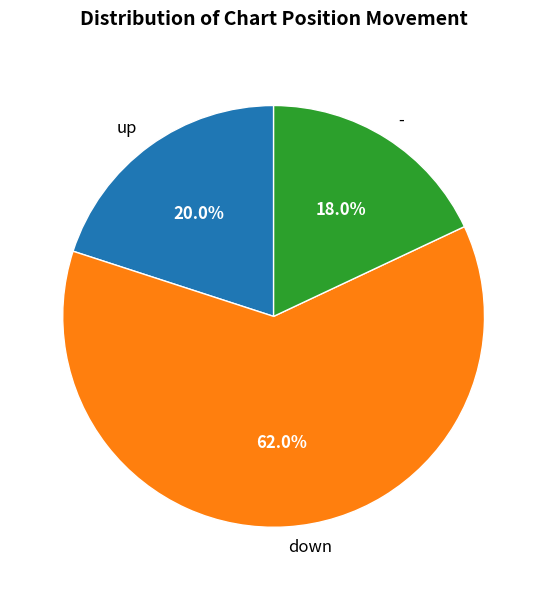

Which category has the biggest portion of the pie?

down